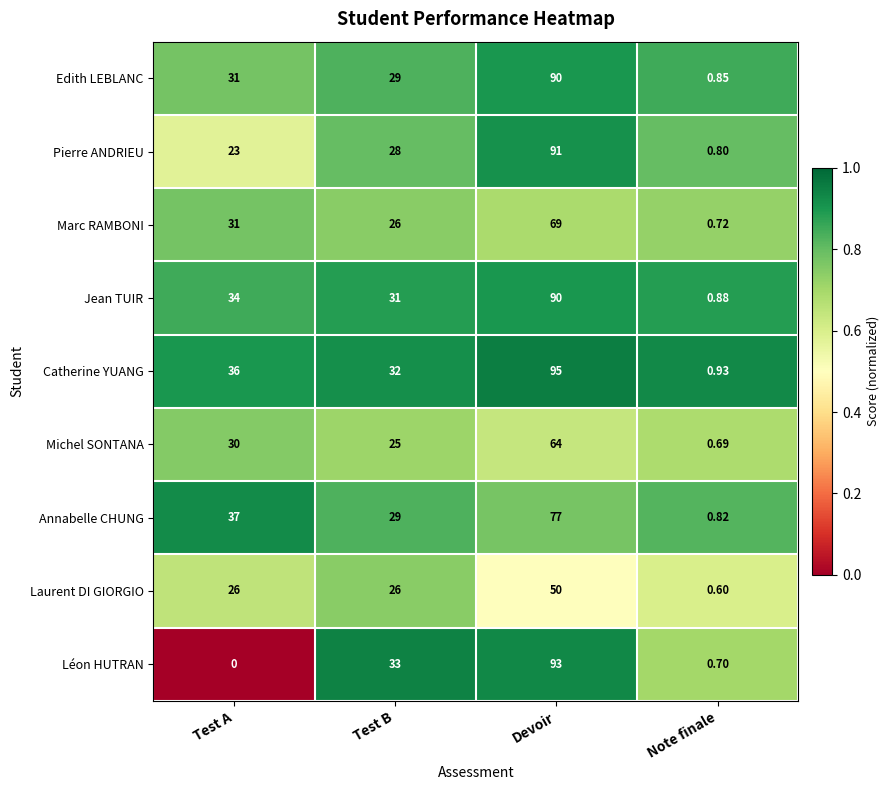

Where is Jean TUIR nearest to the value 45?

Test A